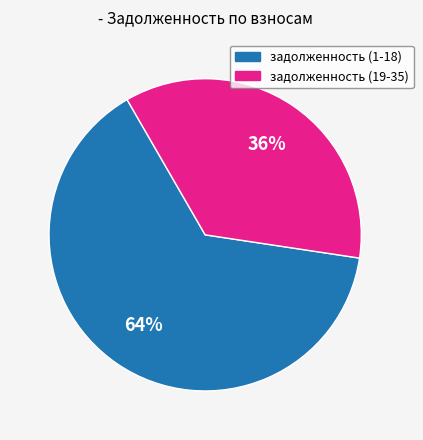

Is there any slice that represents more than half of the pie?

Yes